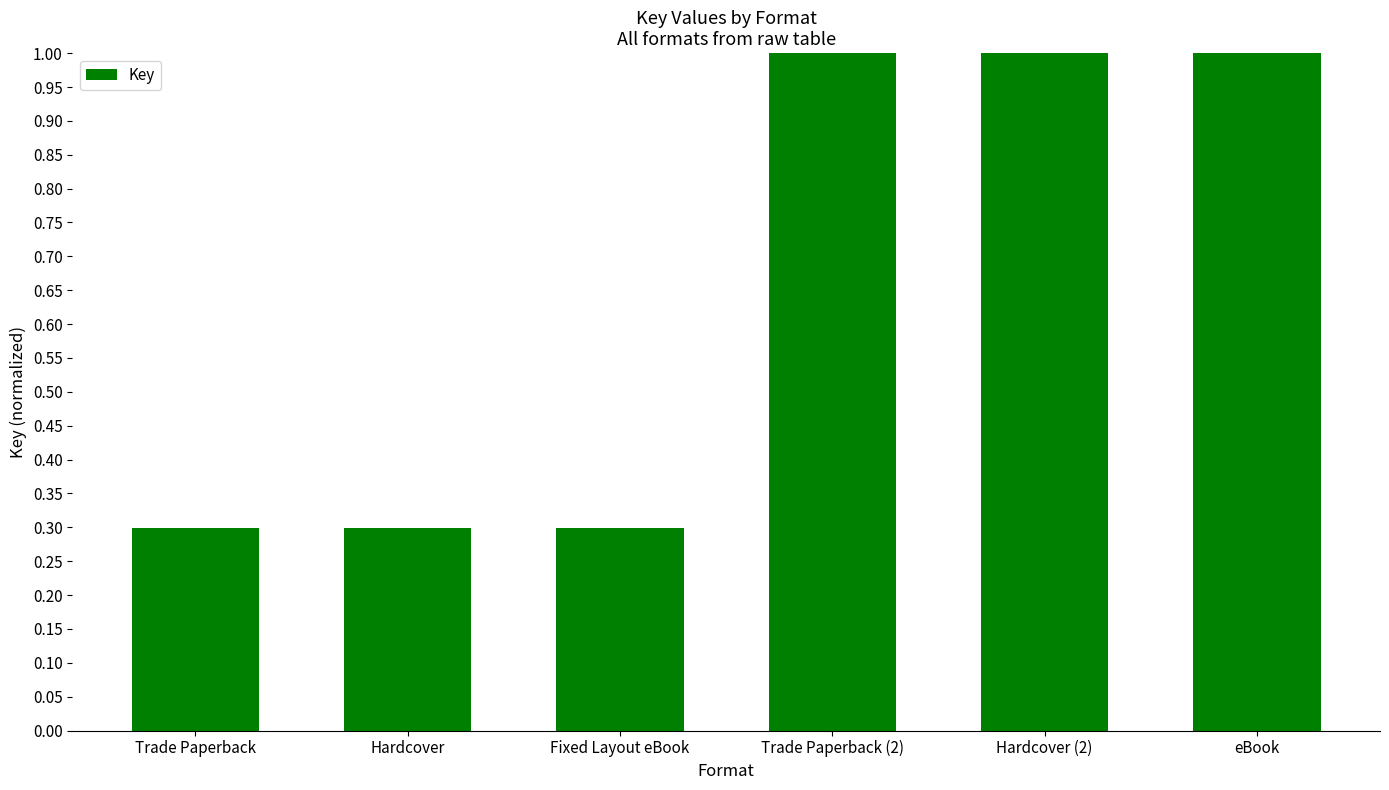

How many bars are there in total?

6